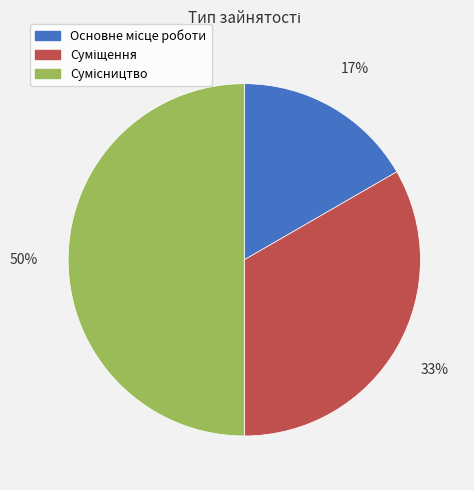

How many segments does this pie chart have?

3